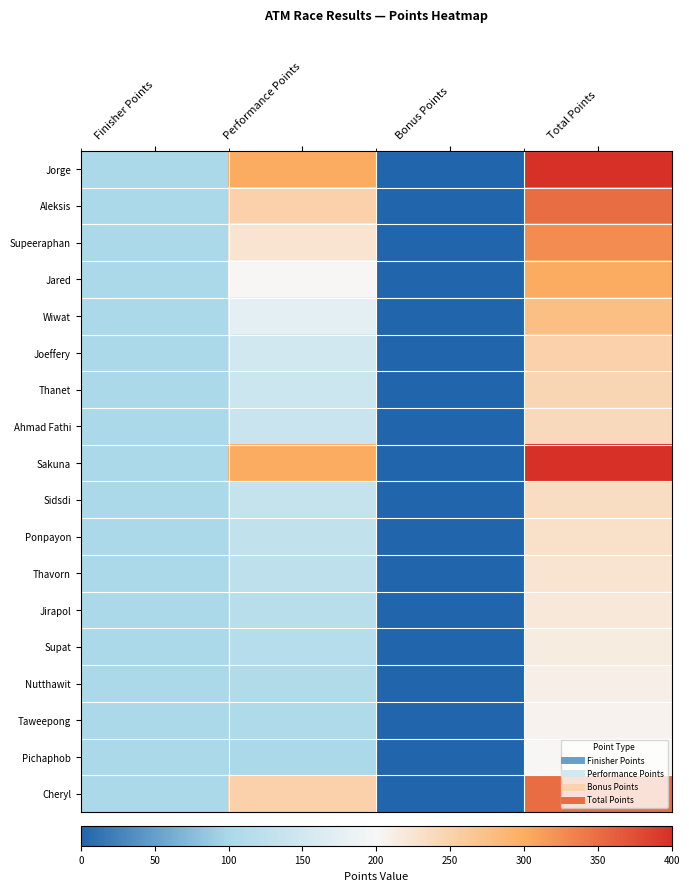

Reading left to right, extract all data points from this chart.

Jorge: Finisher Points=100	Performance Points=300	Bonus Points=0	Total Points=400
Aleksis: Finisher Points=100	Performance Points=250	Bonus Points=0	Total Points=350
Supeeraphan: Finisher Points=100	Performance Points=225	Bonus Points=0	Total Points=325
Jared: Finisher Points=100	Performance Points=200	Bonus Points=0	Total Points=300
Wiwat: Finisher Points=100	Performance Points=175	Bonus Points=0	Total Points=275
Joeffery: Finisher Points=100	Performance Points=150	Bonus Points=0	Total Points=250
Thanet: Finisher Points=100	Performance Points=145	Bonus Points=0	Total Points=245
Ahmad Fathi: Finisher Points=100	Performance Points=140	Bonus Points=0	Total Points=240
Sakuna: Finisher Points=100	Performance Points=300	Bonus Points=0	Total Points=400
Sidsdi: Finisher Points=100	Performance Points=135	Bonus Points=0	Total Points=235
Ponpayon: Finisher Points=100	Performance Points=130	Bonus Points=0	Total Points=230
Thavorn: Finisher Points=100	Performance Points=125	Bonus Points=0	Total Points=225
Jirapol: Finisher Points=100	Performance Points=120	Bonus Points=0	Total Points=220
Supat: Finisher Points=100	Performance Points=115	Bonus Points=0	Total Points=215
Nutthawit: Finisher Points=100	Performance Points=110	Bonus Points=0	Total Points=210
Taweepong: Finisher Points=100	Performance Points=105	Bonus Points=0	Total Points=205
Pichaphob: Finisher Points=100	Performance Points=100	Bonus Points=0	Total Points=200
Cheryl: Finisher Points=100	Performance Points=250	Bonus Points=0	Total Points=350